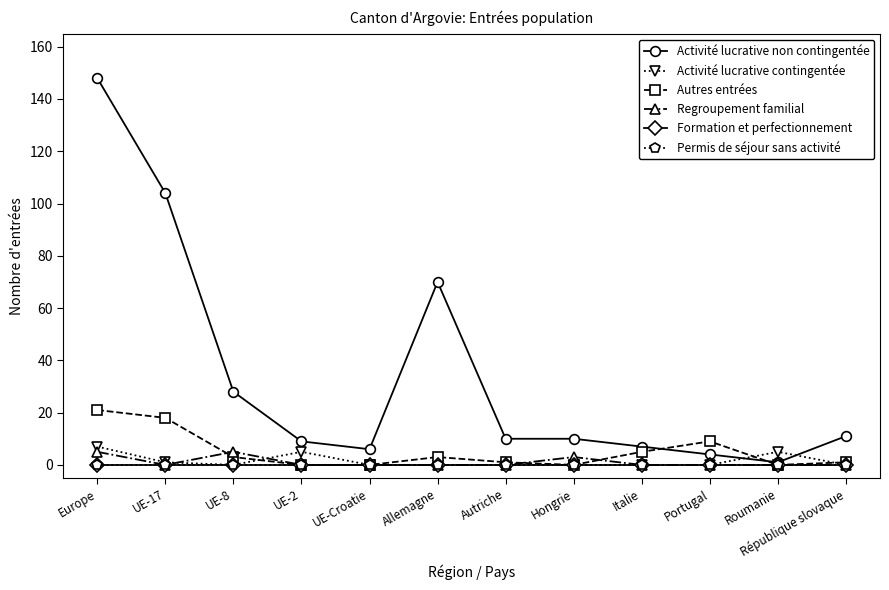

How many lines are shown in the chart?

6